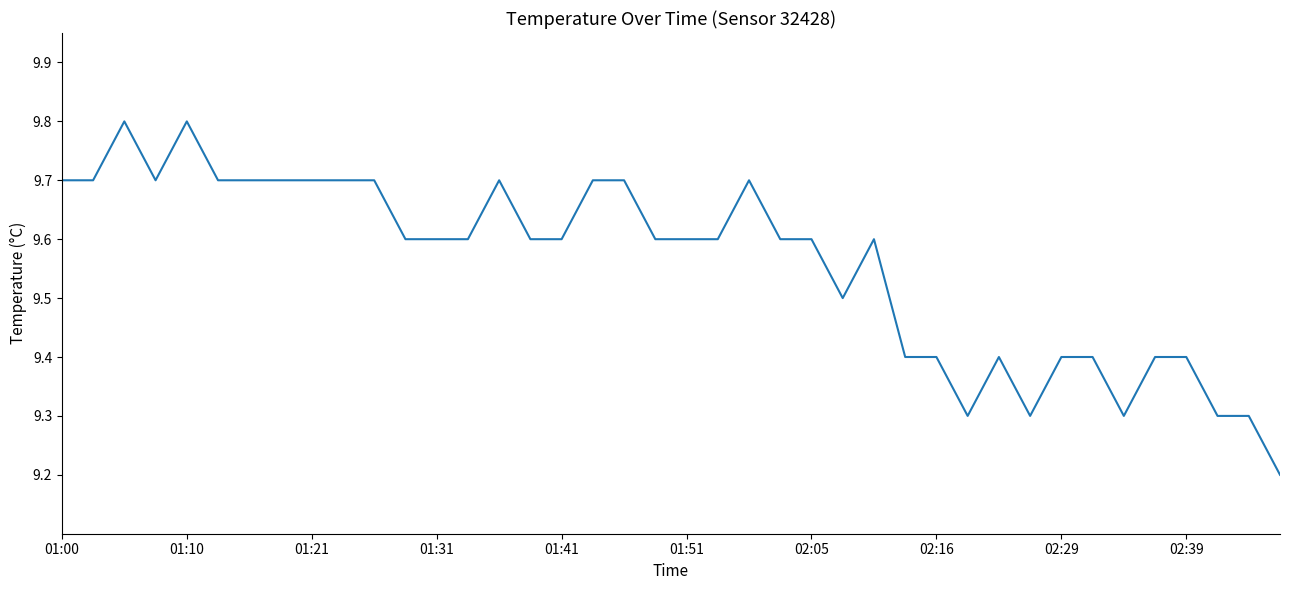

What is the smallest value displayed?

9.2